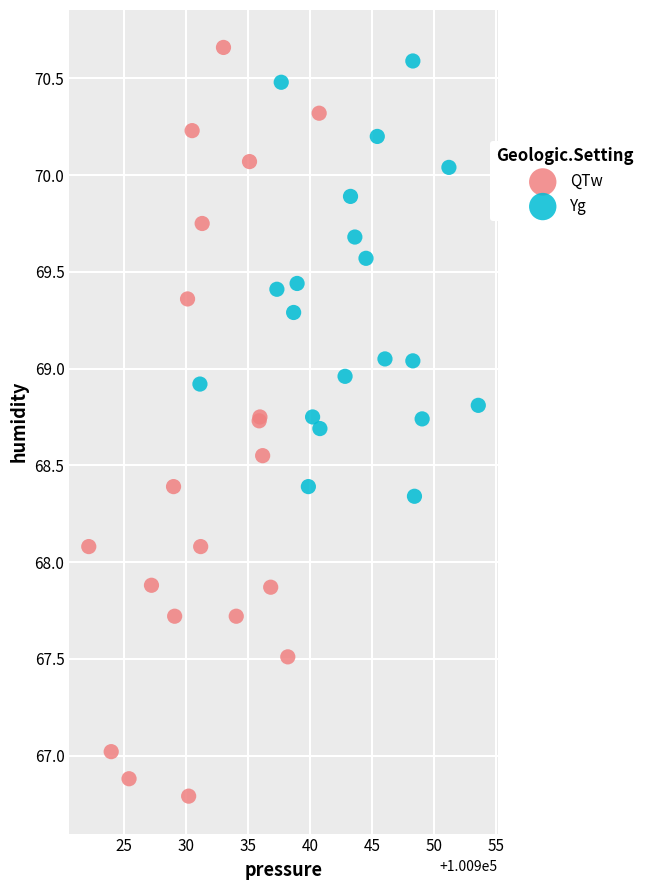

Which series has the widest spread of Y values?

QTw